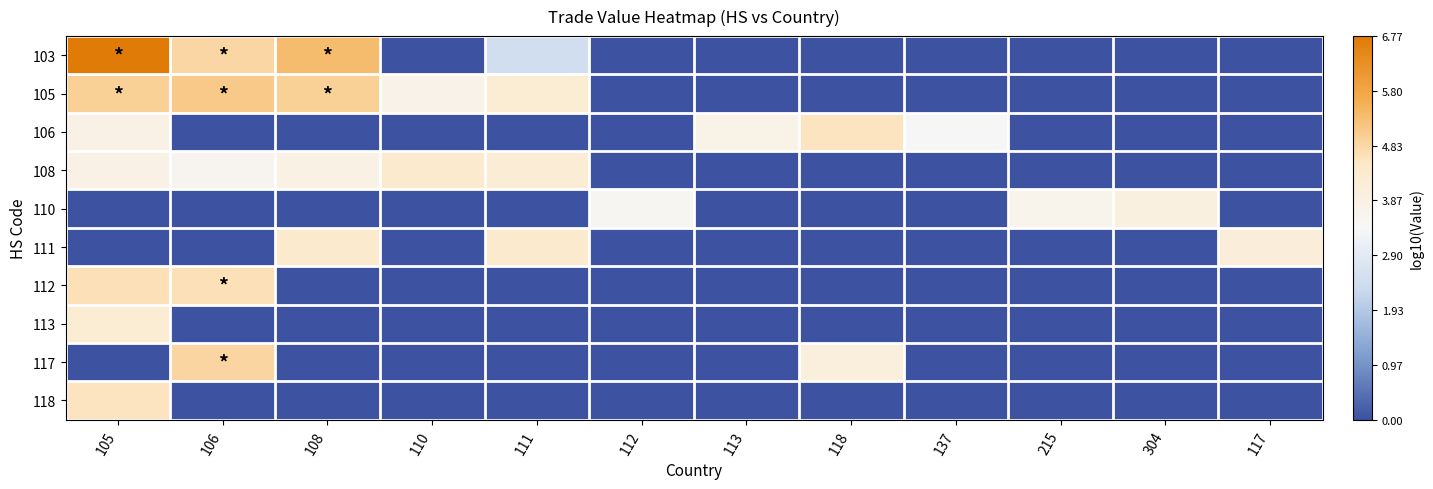

Which series has the largest range (max minus min)?

103